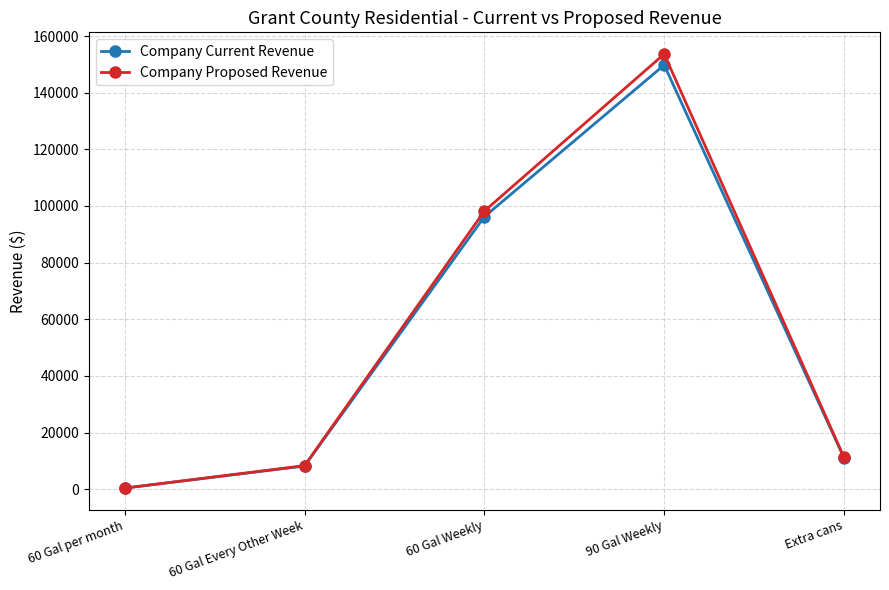

Where is Company Current Revenue nearest to the value 75084?

60 Gal Weekly